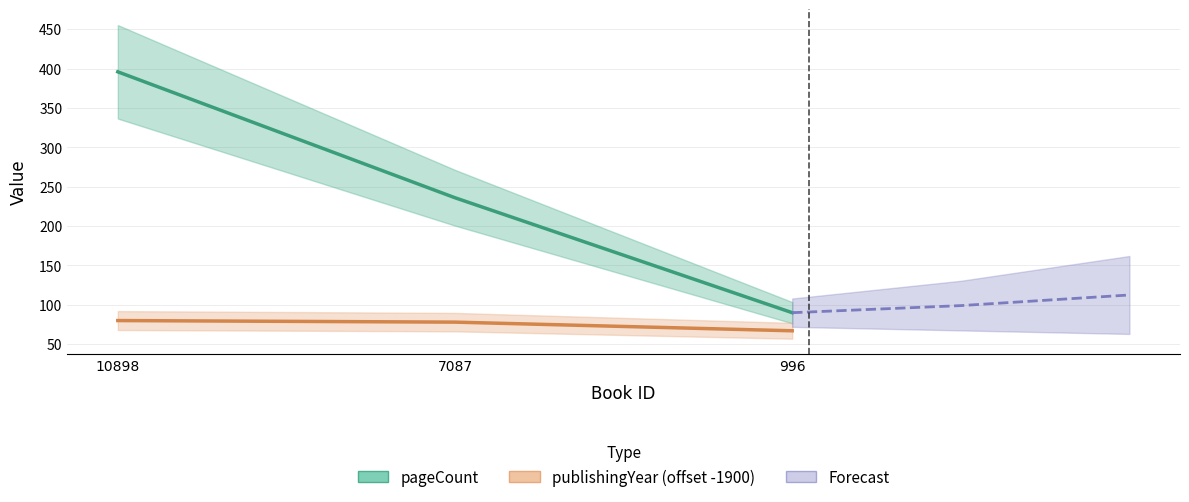

At 10898, list the series in order from largest to smallest.

pageCount, publishingYear (offset -1900)